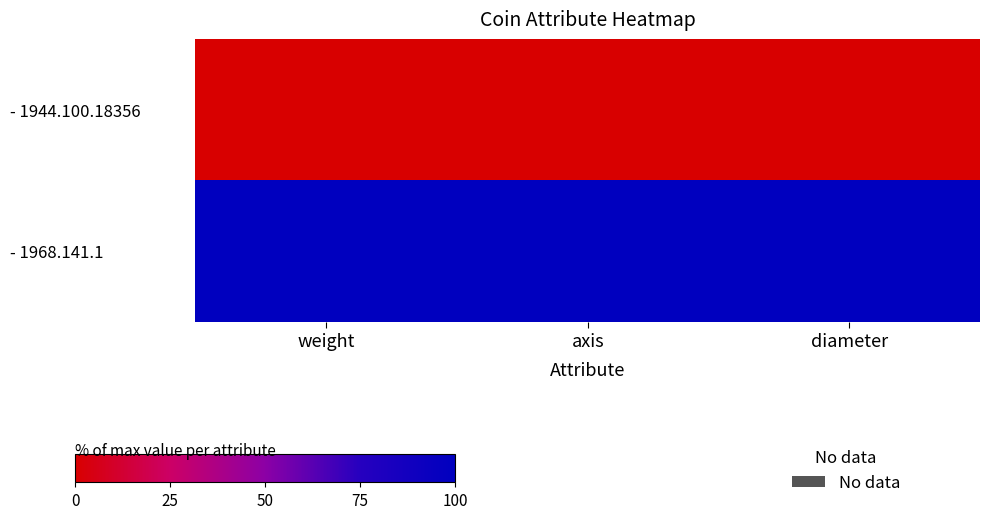

What is the total value across all series at diameter?

100